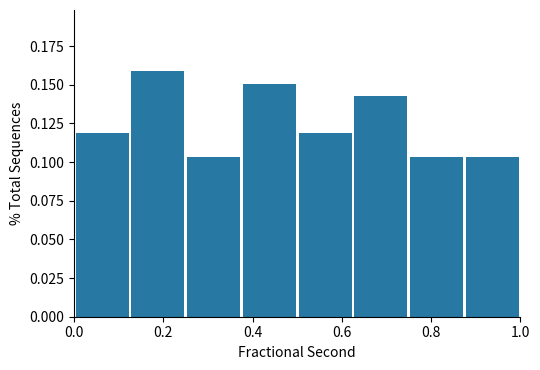

Reading left to right, list every bar in this chart as the range it spans on the x-axis followed by its height. Neither the bar edges nor the heights are printed on the chart, so give them approximately, as read against the axes.

0.000 to 0.125: 0.120
0.125 to 0.250: 0.160
0.250 to 0.375: 0.105
0.375 to 0.500: 0.150
0.500 to 0.625: 0.120
0.625 to 0.750: 0.145
0.750 to 0.875: 0.105
0.875 to 1.000: 0.105